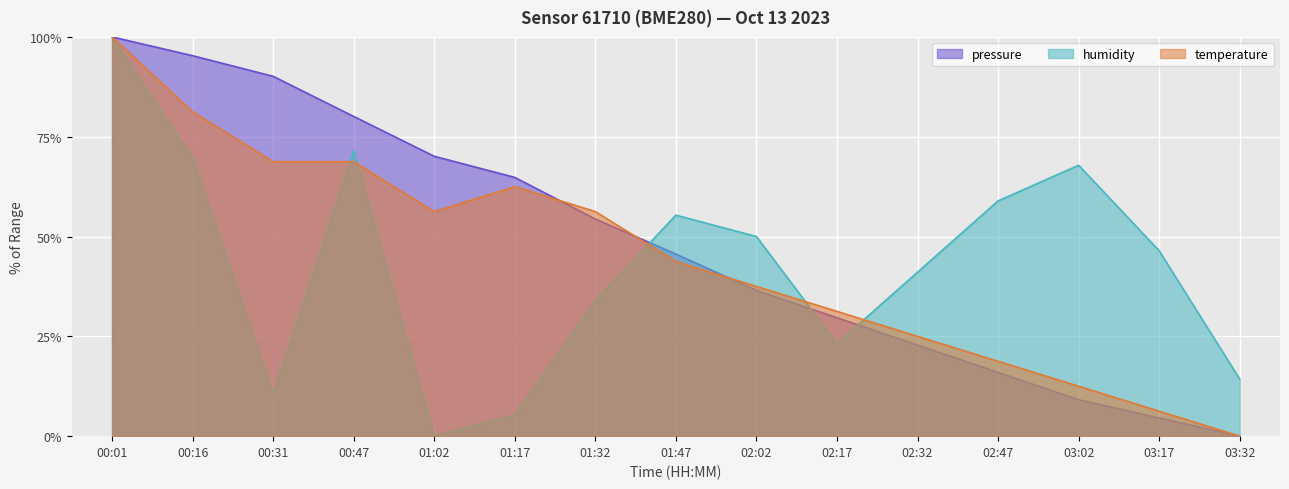

At which category does humidity reach its first local peak?

00:47